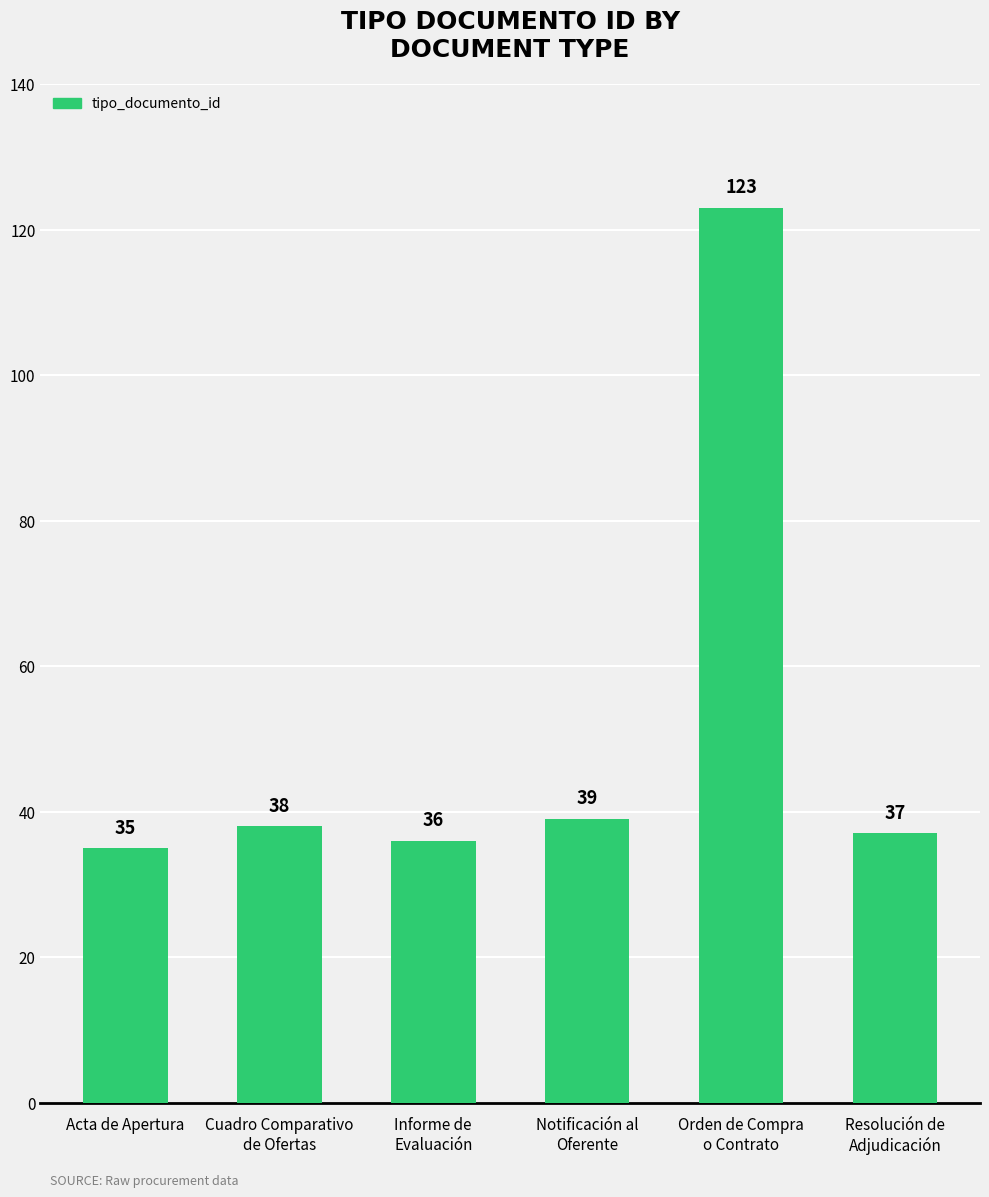

Is it true that the value at Informe de
Evaluación is 16?

False